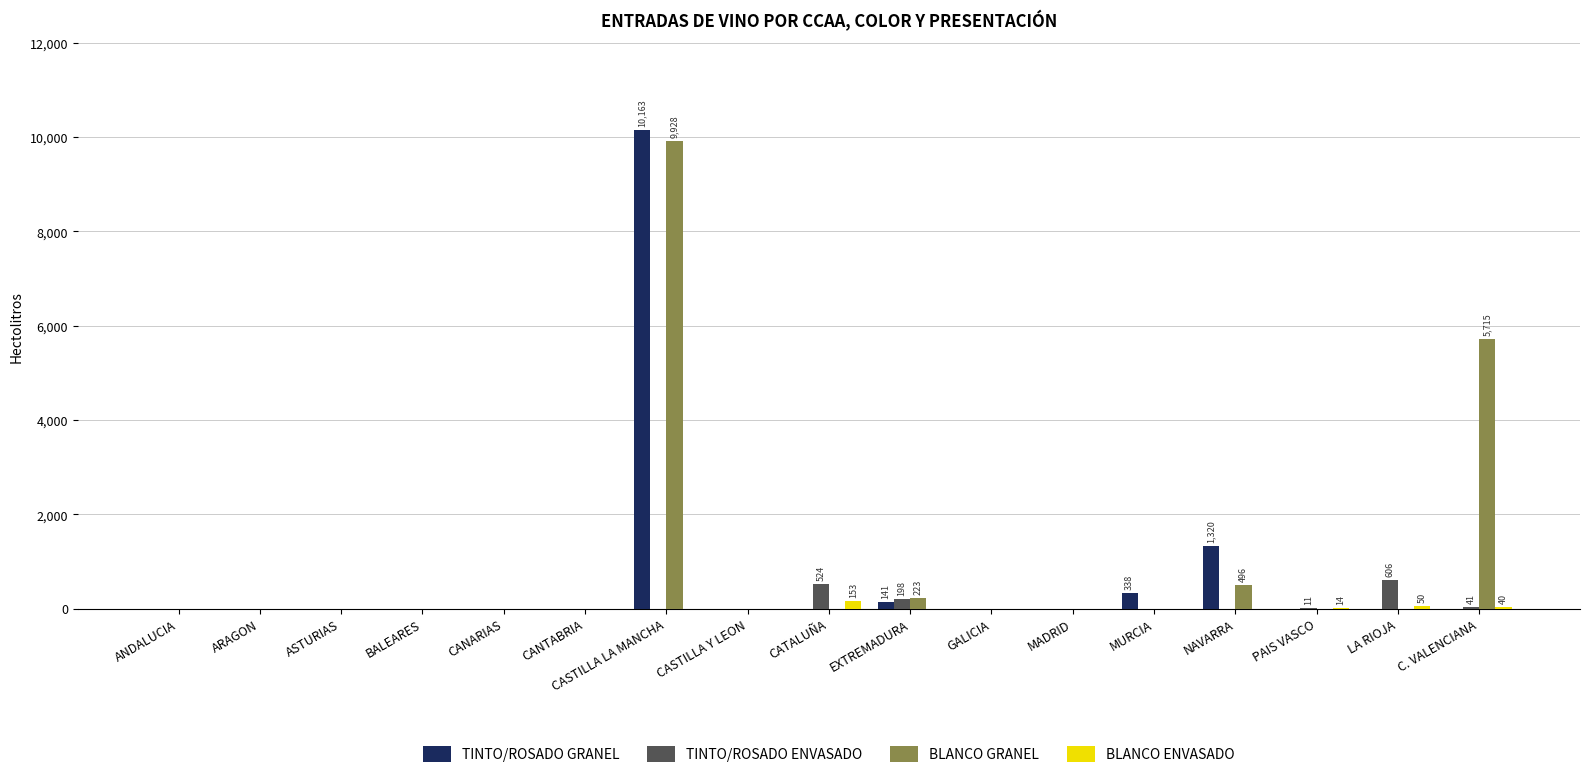

What is the greatest value displayed?

10163